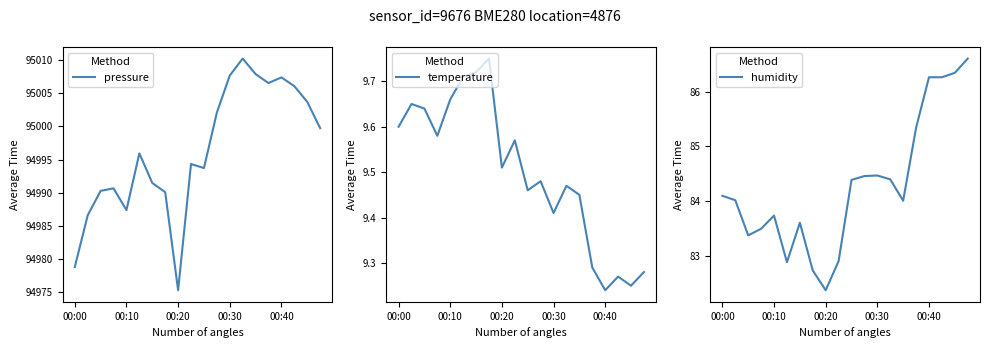

What is the lowest value of the pressure series?

94975.3